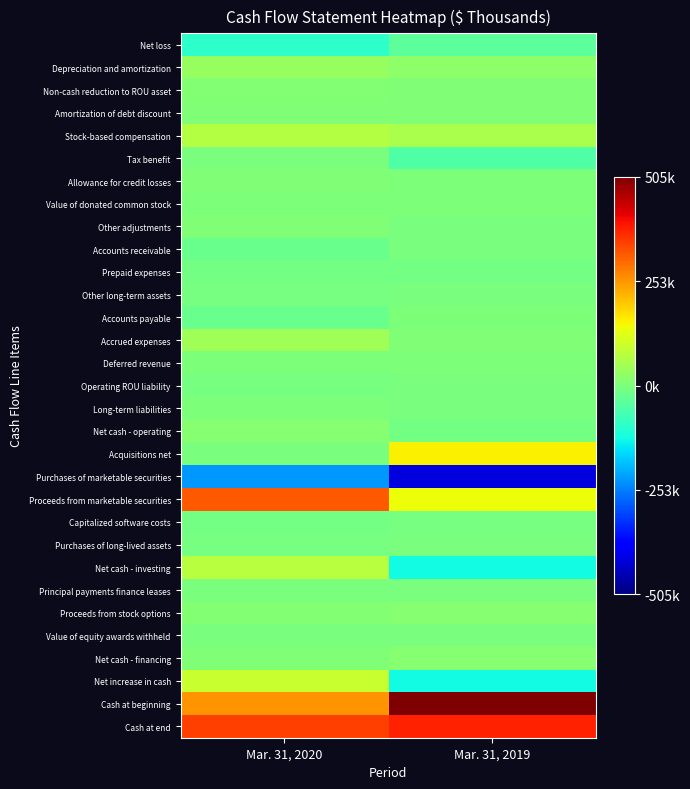

Reading right to left, what are all the values shown in this chart?

Net loss: Mar. 31, 2019=0.5	Mar. 31, 2020=0.4
Depreciation and amortization: Mar. 31, 2019=0.5	Mar. 31, 2020=0.5
Non-cash reduction to ROU asset: Mar. 31, 2019=0.5	Mar. 31, 2020=0.5
Amortization of debt discount: Mar. 31, 2019=0.5	Mar. 31, 2020=0.5
Stock-based compensation: Mar. 31, 2019=0.6	Mar. 31, 2020=0.6
Tax benefit: Mar. 31, 2019=0.4	Mar. 31, 2020=0.5
Allowance for credit losses: Mar. 31, 2019=0.5	Mar. 31, 2020=0.5
Value of donated common stock: Mar. 31, 2019=0.5	Mar. 31, 2020=0.5
Other adjustments: Mar. 31, 2019=0.5	Mar. 31, 2020=0.5
Accounts receivable: Mar. 31, 2019=0.5	Mar. 31, 2020=0.5
Prepaid expenses: Mar. 31, 2019=0.5	Mar. 31, 2020=0.5
Other long-term assets: Mar. 31, 2019=0.5	Mar. 31, 2020=0.5
Accounts payable: Mar. 31, 2019=0.5	Mar. 31, 2020=0.5
Accrued expenses: Mar. 31, 2019=0.5	Mar. 31, 2020=0.5
Deferred revenue: Mar. 31, 2019=0.5	Mar. 31, 2020=0.5
Operating ROU liability: Mar. 31, 2019=0.5	Mar. 31, 2020=0.5
Long-term liabilities: Mar. 31, 2019=0.5	Mar. 31, 2020=0.5
Net cash - operating: Mar. 31, 2019=0.5	Mar. 31, 2020=0.5
Acquisitions net: Mar. 31, 2019=0.7	Mar. 31, 2020=0.5
Purchases of marketable securities: Mar. 31, 2019=0.1	Mar. 31, 2020=0.3
Proceeds from marketable securities: Mar. 31, 2019=0.6	Mar. 31, 2020=0.8
Capitalized software costs: Mar. 31, 2019=0.5	Mar. 31, 2020=0.5
Purchases of long-lived assets: Mar. 31, 2019=0.5	Mar. 31, 2020=0.5
Net cash - investing: Mar. 31, 2019=0.4	Mar. 31, 2020=0.6
Principal payments finance leases: Mar. 31, 2019=0.5	Mar. 31, 2020=0.5
Proceeds from stock options: Mar. 31, 2019=0.5	Mar. 31, 2020=0.5
Value of equity awards withheld: Mar. 31, 2019=0.5	Mar. 31, 2020=0.5
Net cash - financing: Mar. 31, 2019=0.5	Mar. 31, 2020=0.5
Net increase in cash: Mar. 31, 2019=0.4	Mar. 31, 2020=0.6
Cash at beginning: Mar. 31, 2019=1.0	Mar. 31, 2020=0.8
Cash at end: Mar. 31, 2019=0.9	Mar. 31, 2020=0.8